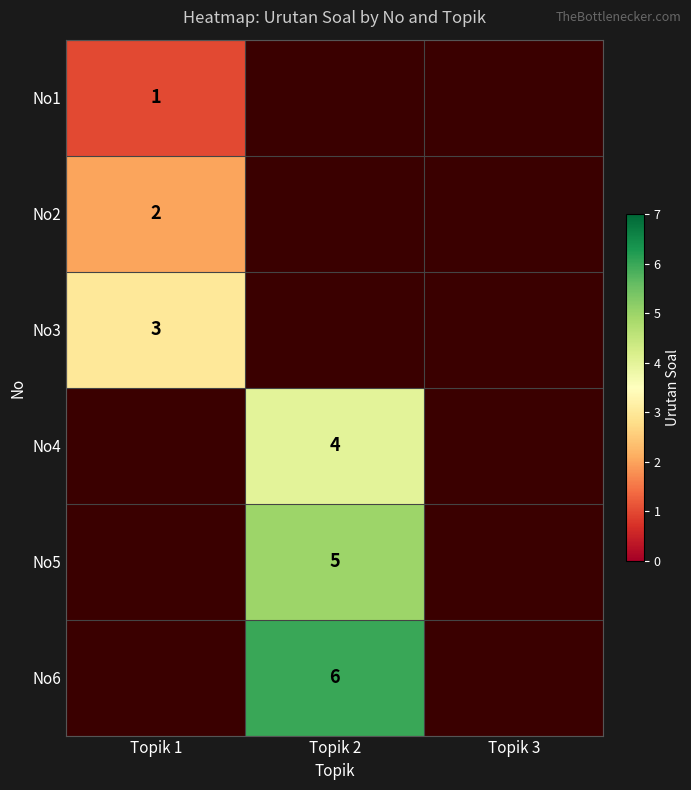

Is it true that No4 equals 6 at Topik 2?

False